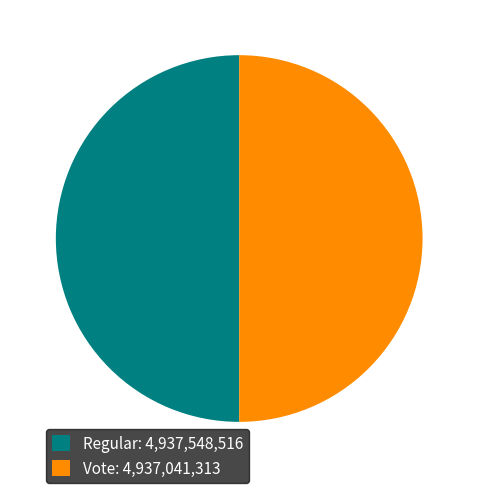

How many segments does this pie chart have?

2